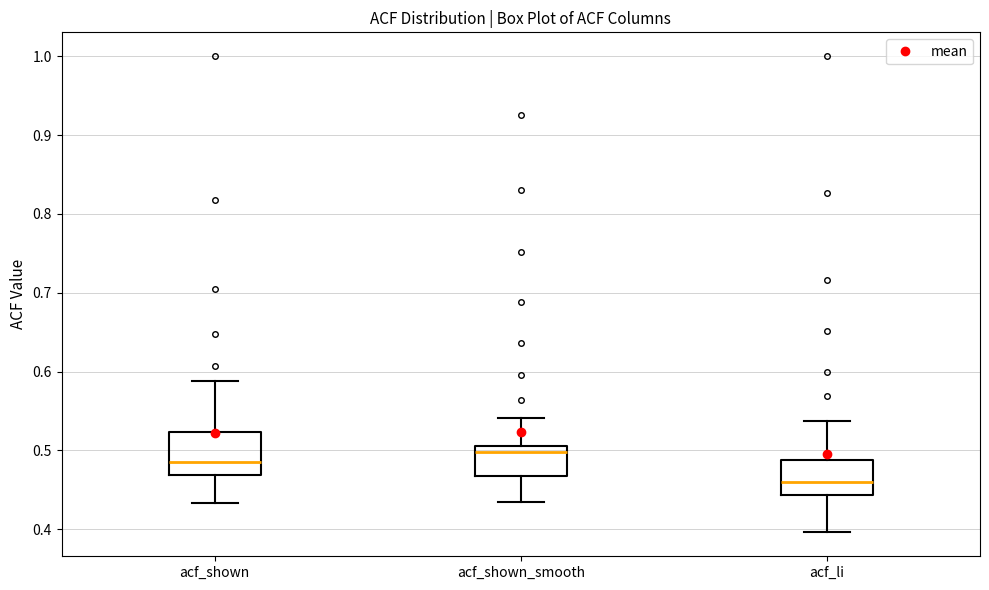

Where does the lower whisker of the box for acf_shown end on the y-axis? The values are not printed on the chart, so give them approximately, as read against the axis.

0.43